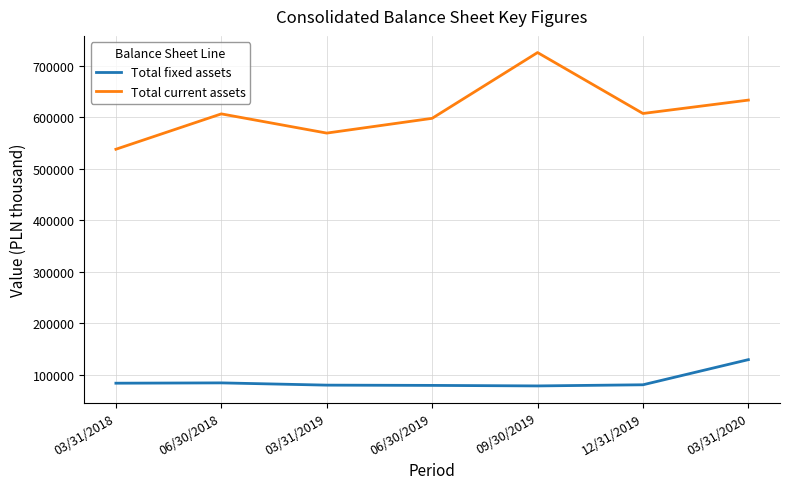

Which series changed the most between 09/30/2019 and 12/31/2019?

Total current assets